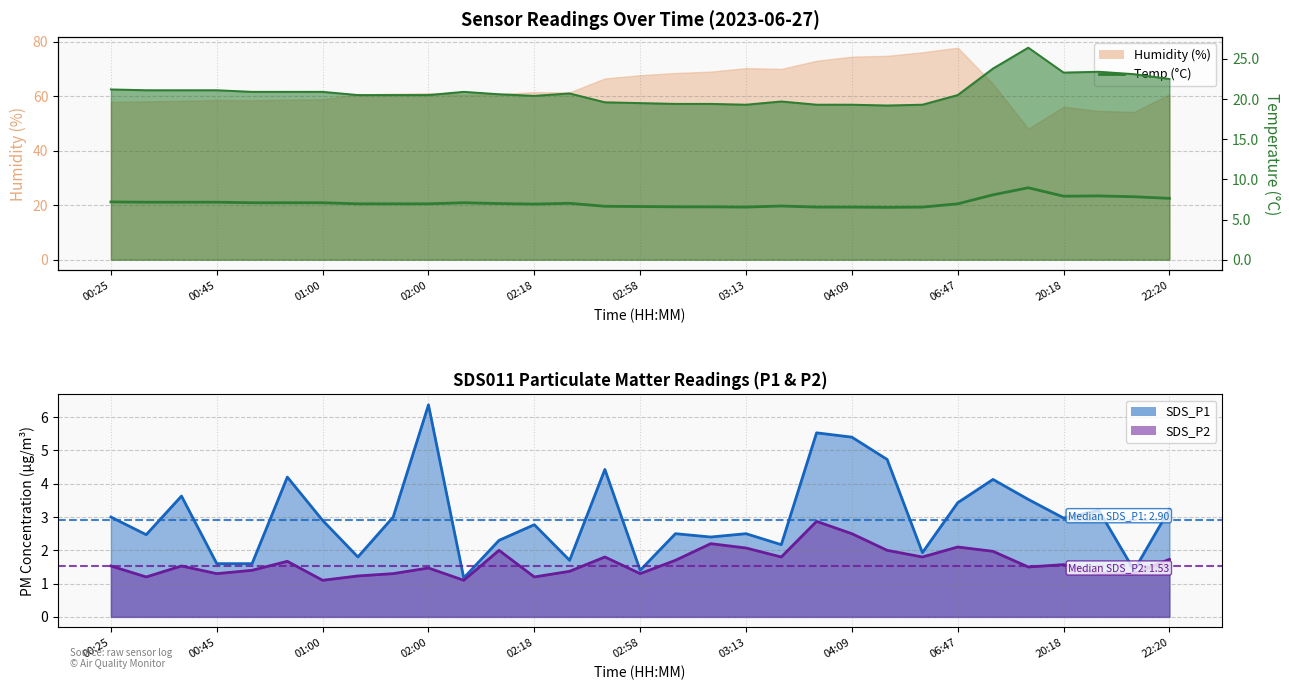

True or false: the data shows 19.4 at 17.

True